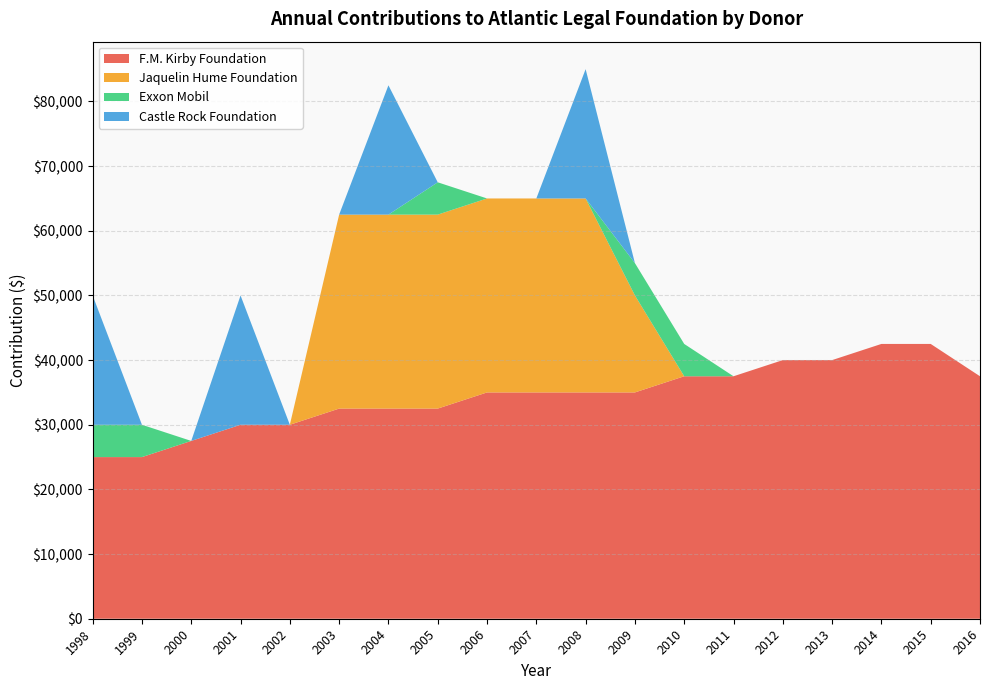

Reading left to right, what are all the values shown in this chart?

F.M. Kirby Foundation: 1998=25000	1999=25000	2000=27500	2001=30000	2002=30000	2003=32500	2004=32500	2005=32500	2006=35000	2007=35000	2008=35000	2009=35000	2010=37500	2011=37500	2012=40000	2013=40000	2014=42500	2015=42500	2016=37500
Jaquelin Hume Foundation: 1998=0	1999=0	2000=0	2001=0	2002=0	2003=30000	2004=30000	2005=30000	2006=30000	2007=30000	2008=30000	2009=15000	2010=0	2011=0	2012=0	2013=0	2014=0	2015=0	2016=0
Exxon Mobil: 1998=5000	1999=5000	2000=0	2001=0	2002=0	2003=0	2004=0	2005=5000	2006=0	2007=0	2008=0	2009=5000	2010=5000	2011=0	2012=0	2013=0	2014=0	2015=0	2016=0
Castle Rock Foundation: 1998=20000	1999=0	2000=0	2001=20000	2002=0	2003=0	2004=20000	2005=0	2006=0	2007=0	2008=20000	2009=0	2010=0	2011=0	2012=0	2013=0	2014=0	2015=0	2016=0